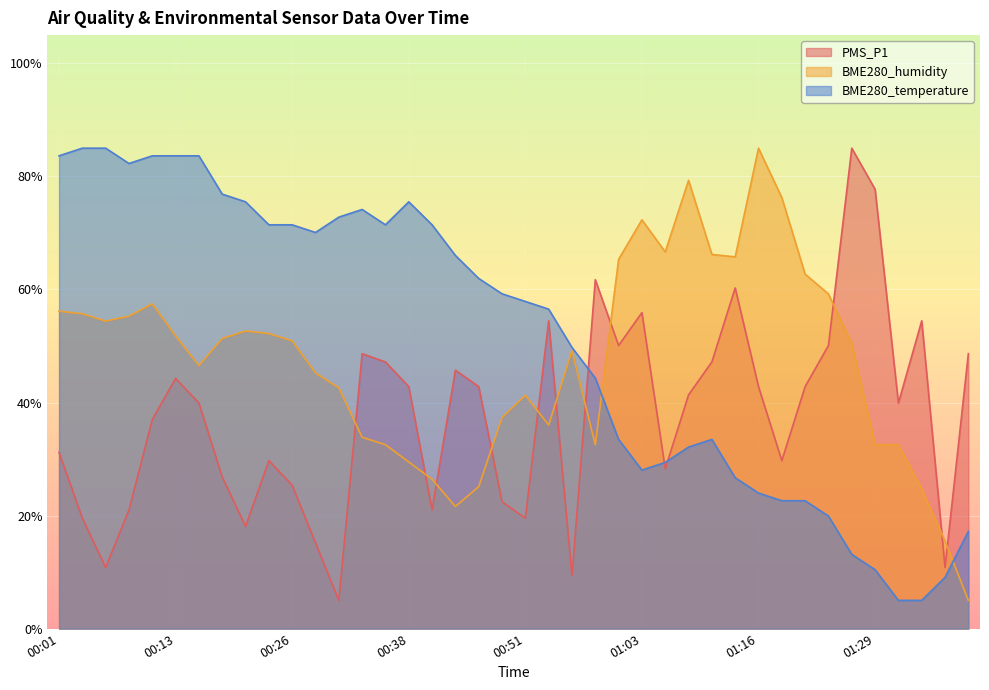

What is the label of the 39th point from the right?

00:03